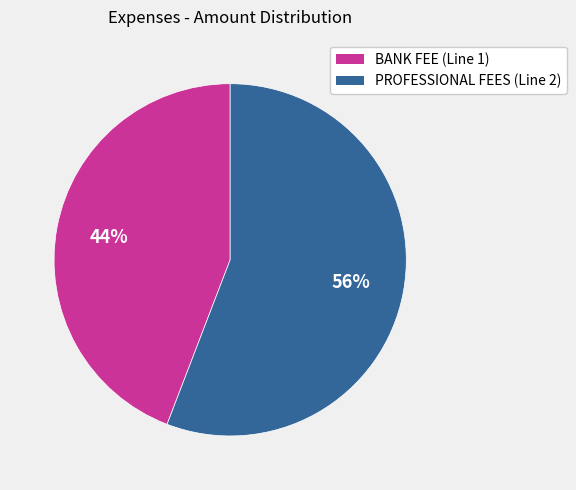

What is the largest slice in the pie chart?

PROFESSIONAL FEES (Line 2)